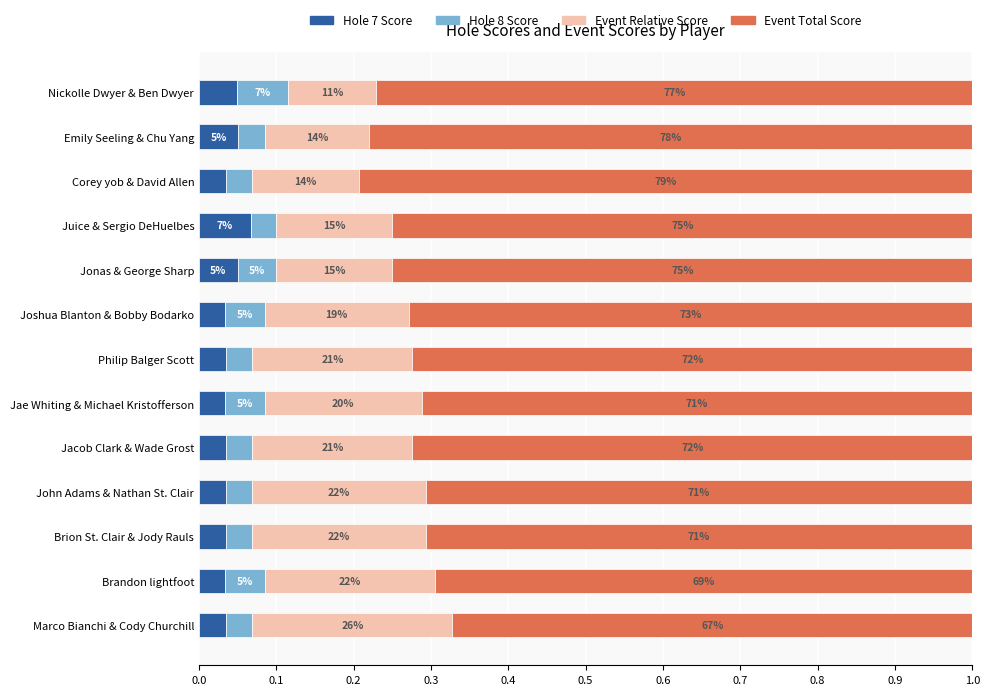

What is the sum of all Hole 7 Score values?

0.5